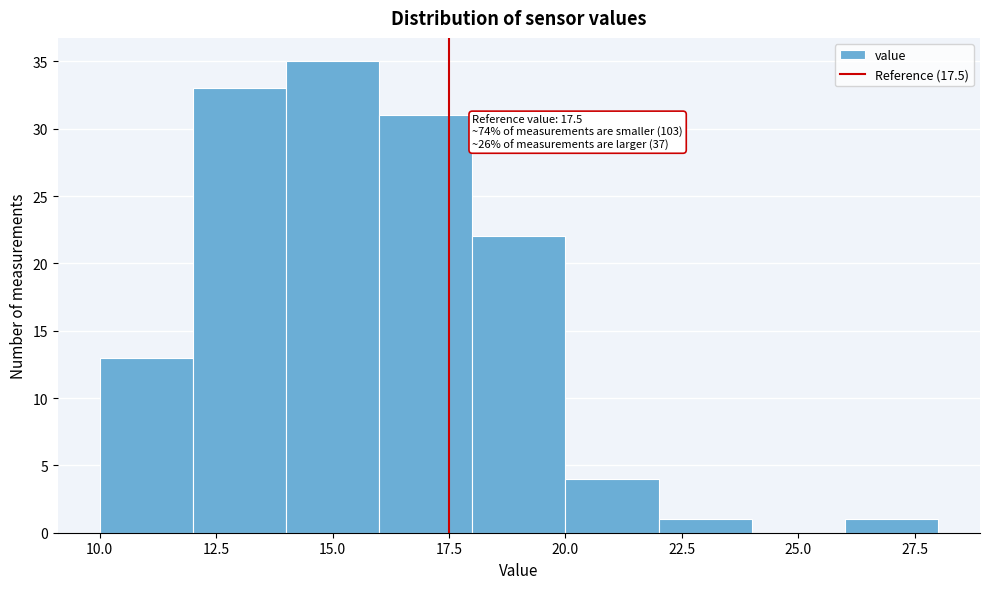

Which range on the x-axis has the tallest bar?

14 to 16